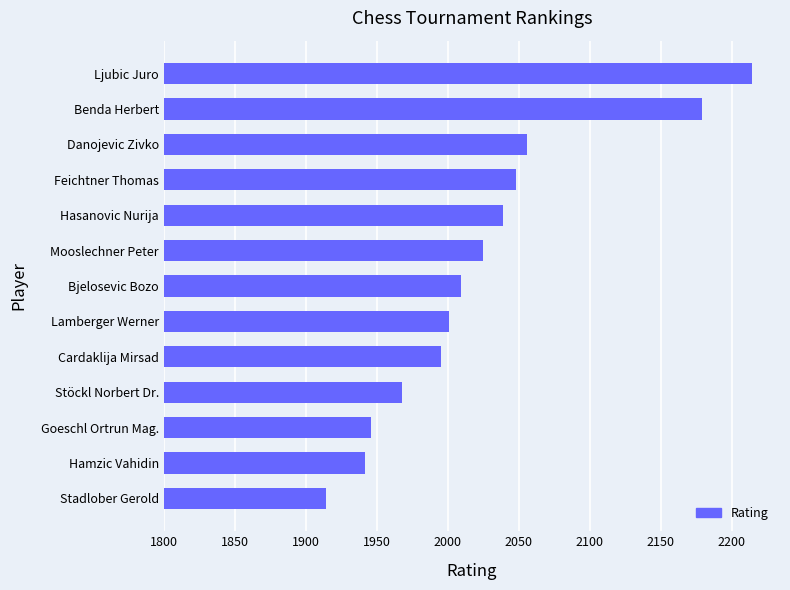

Where is the data nearest to the value 2064?

Danojevic Zivko